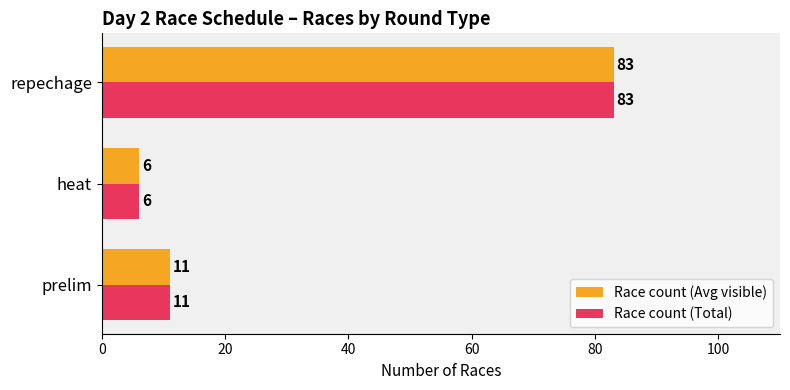

What is the lowest value of the Race count (Total) series?

6